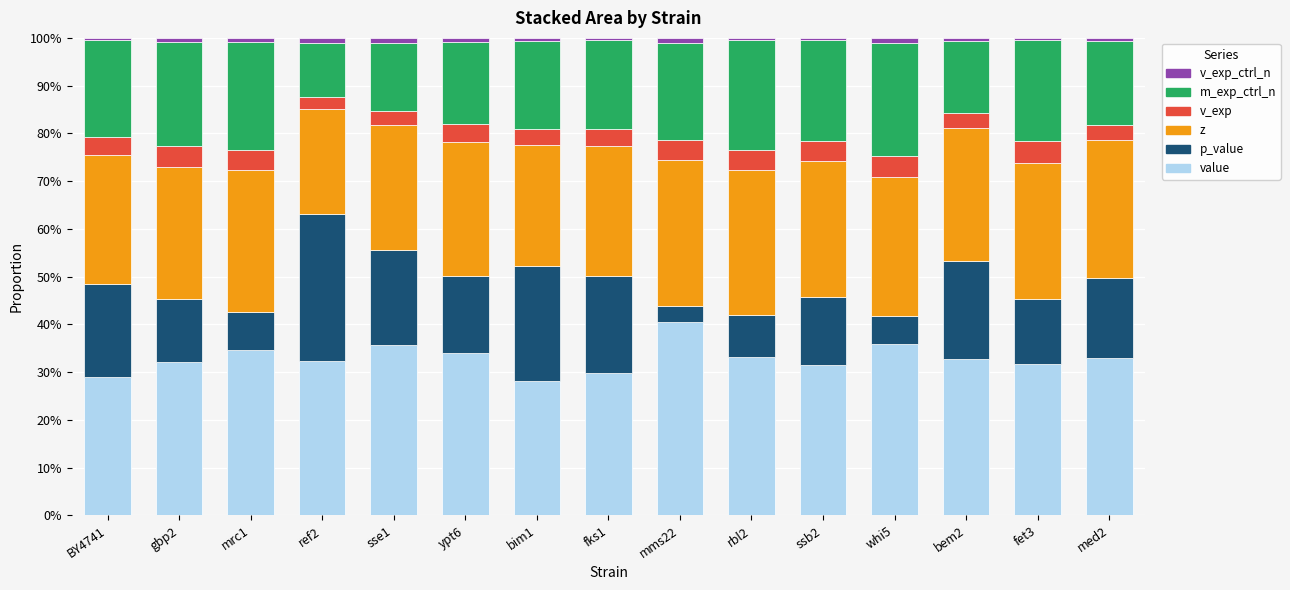

The value series shows 42.6 at fet3. True or false?

False